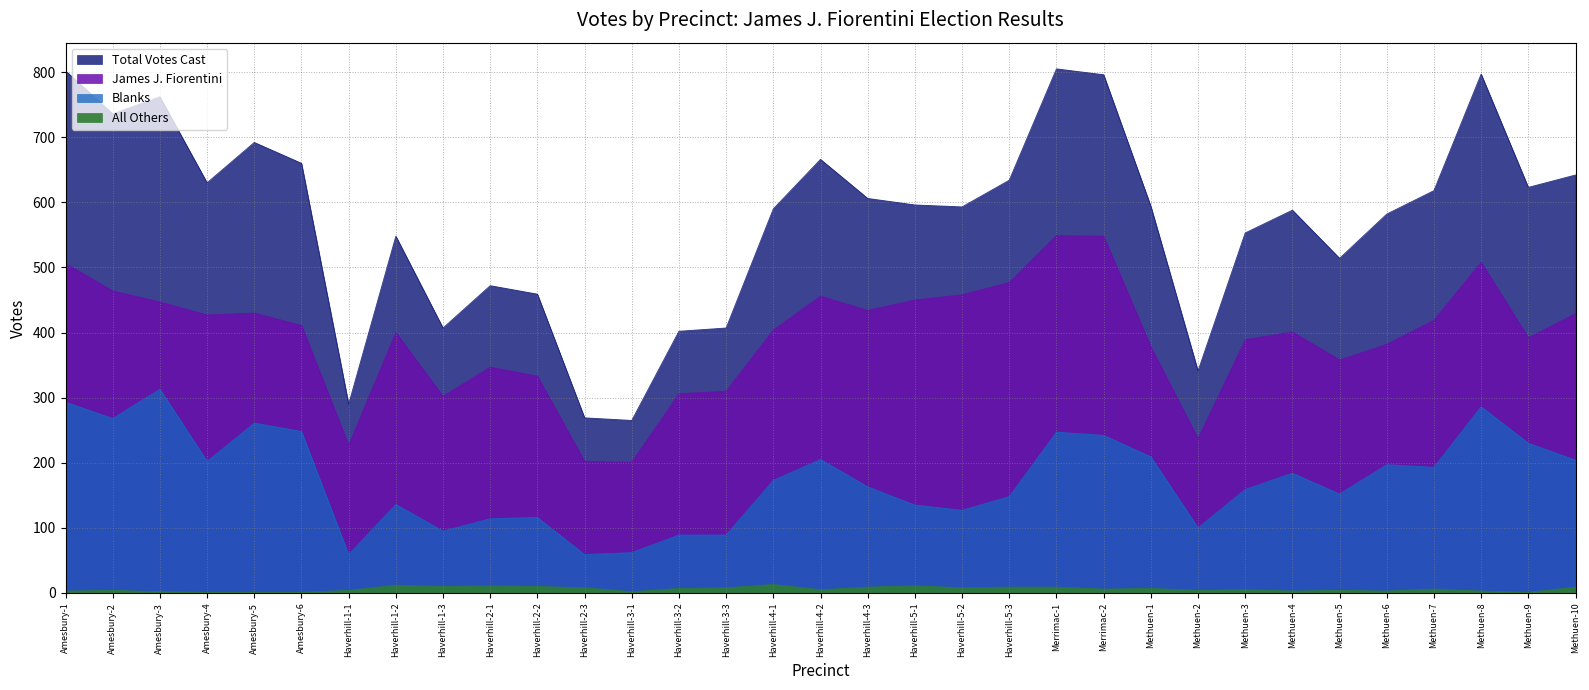

True or false: James J. Fiorentini and Blanks intersect in this chart.

False